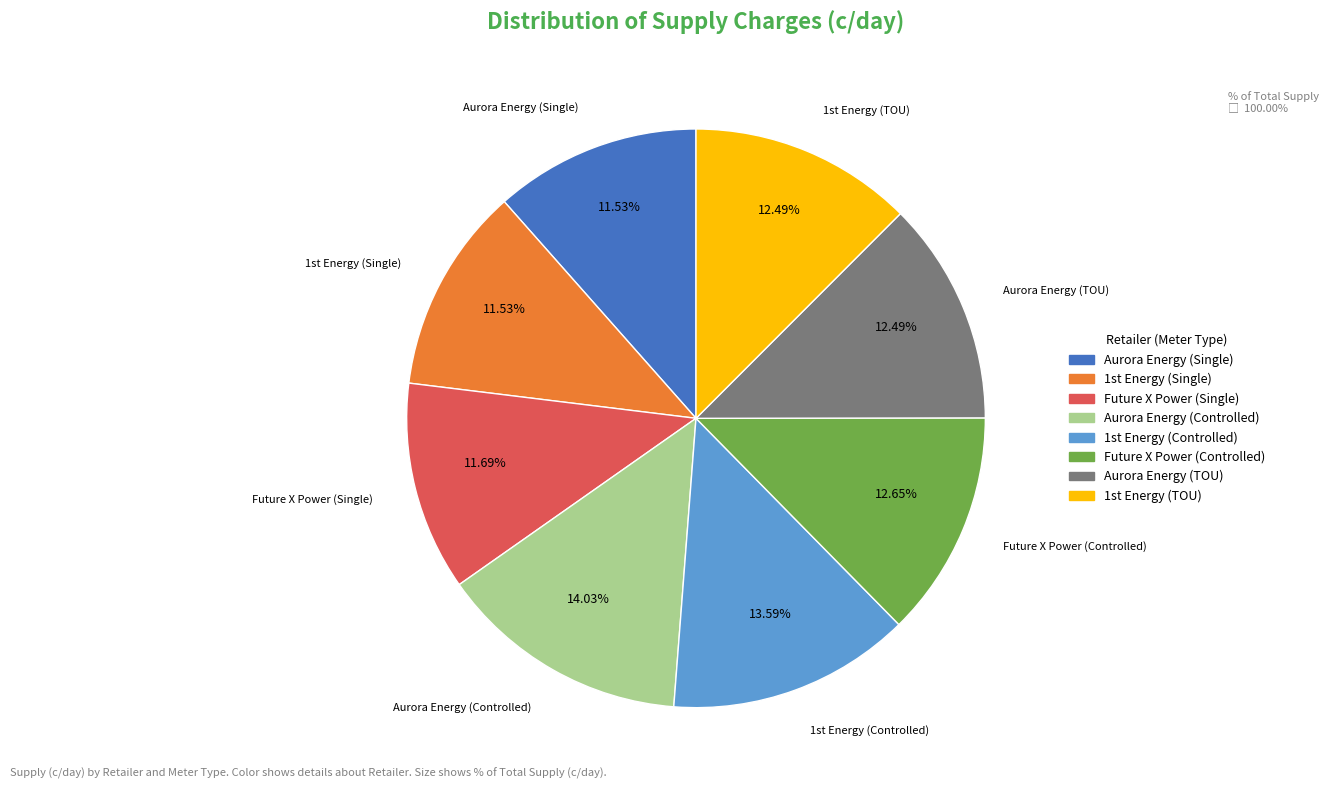

Do Future X Power (Controlled) and Aurora Energy (Controlled) together represent more than half of the pie?

No